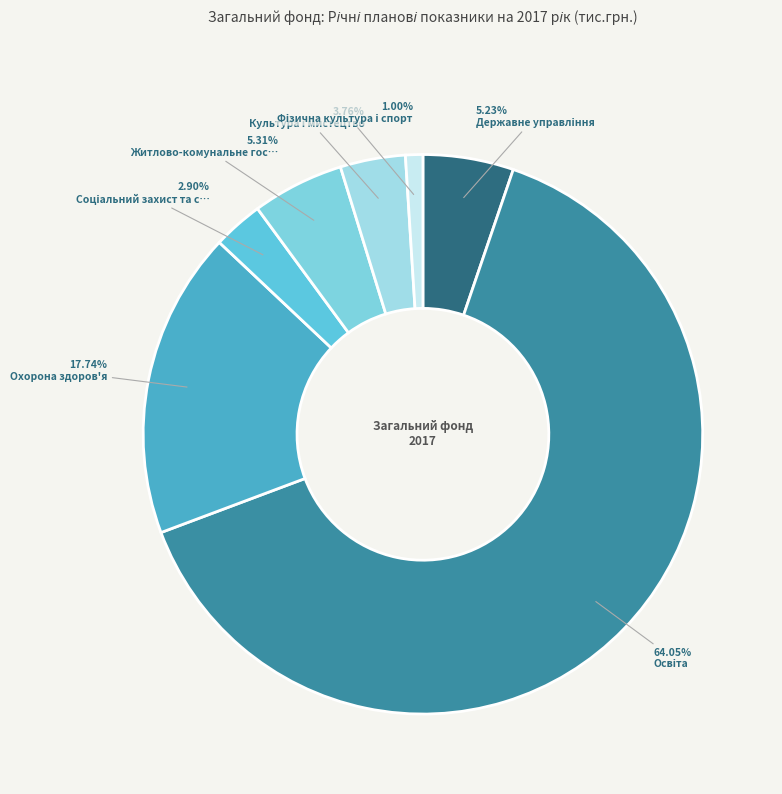

How many segments does this pie chart have?

7